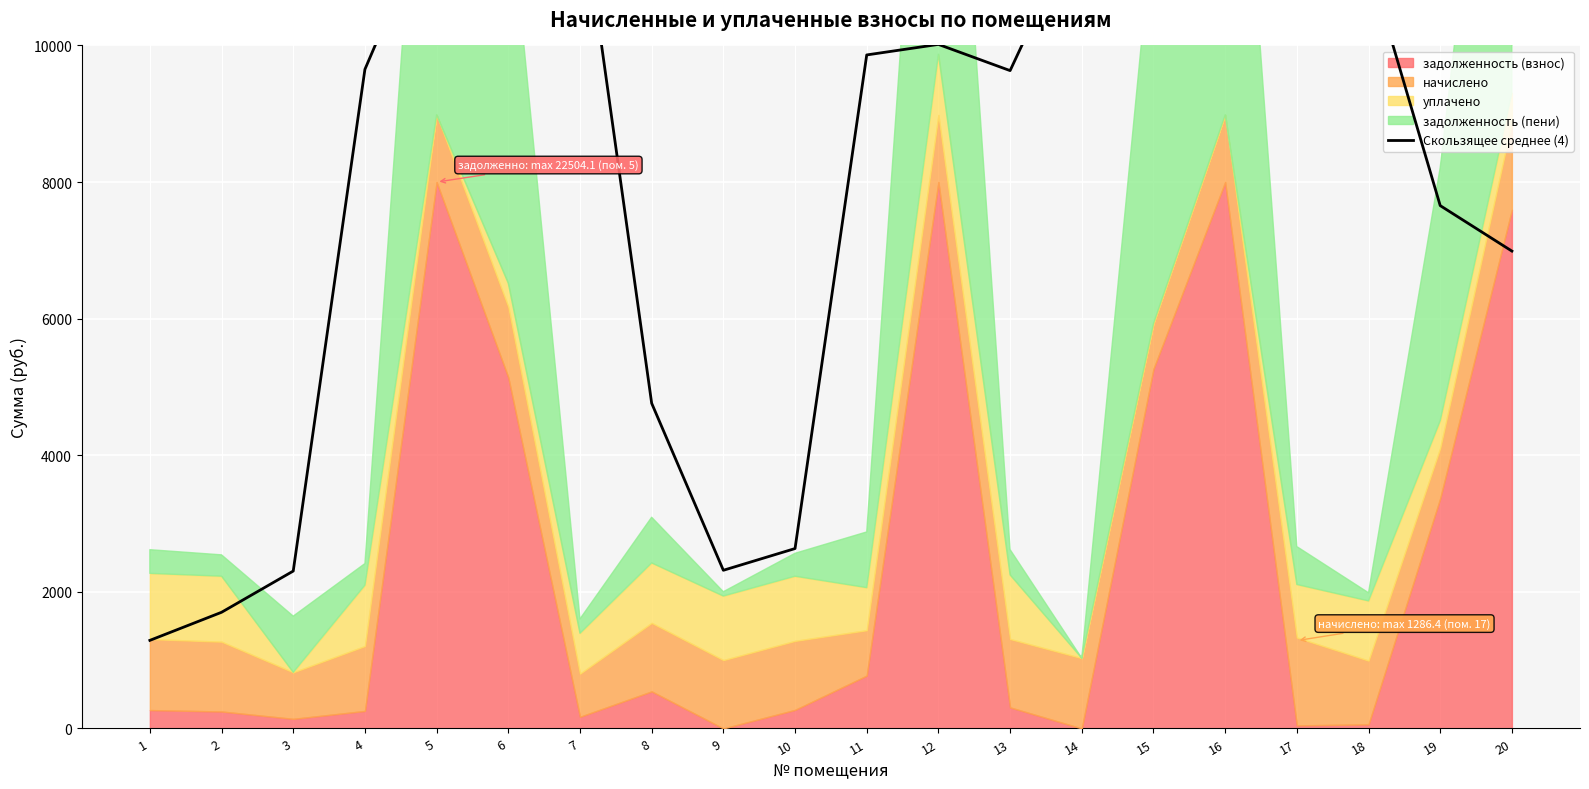

Reading right to left, extract all data points from this chart.

20=6989.2	19=7655.0	18=11215.7	17=12126.7	16=11887.3	15=11876.4	14=11876.4	13=9631.5	12=10015.3	11=9861.1	10=2634.2	9=2315.9	8=4761.4	7=12260.8	6=12091.3	5=12101.4	4=9650.2	3=2304.6	2=1701.0	1=1289.8